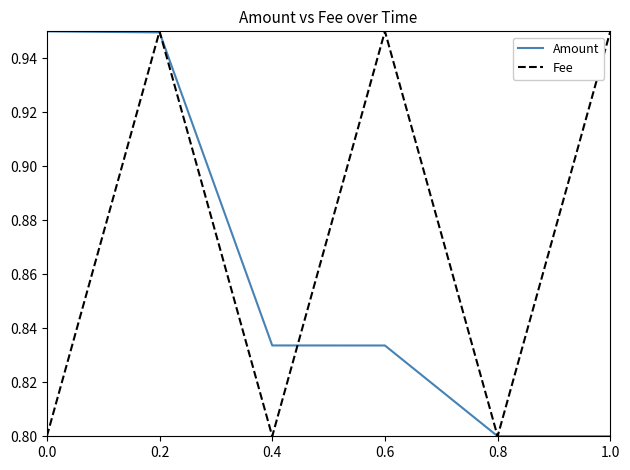

Which series has the largest total across all categories?

Fee